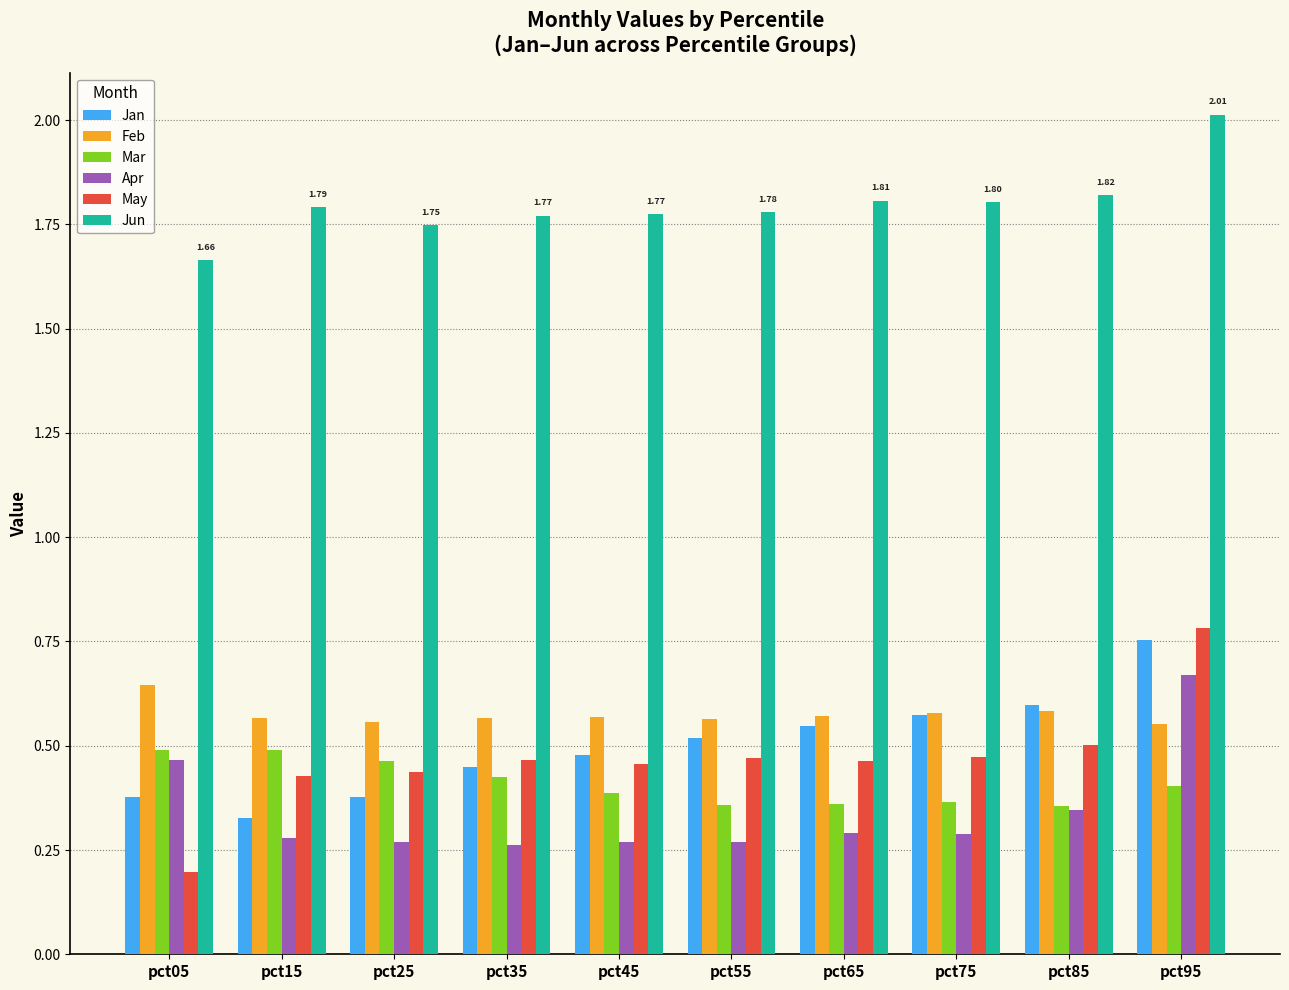

What is the total value across all series at pct65?

4.0